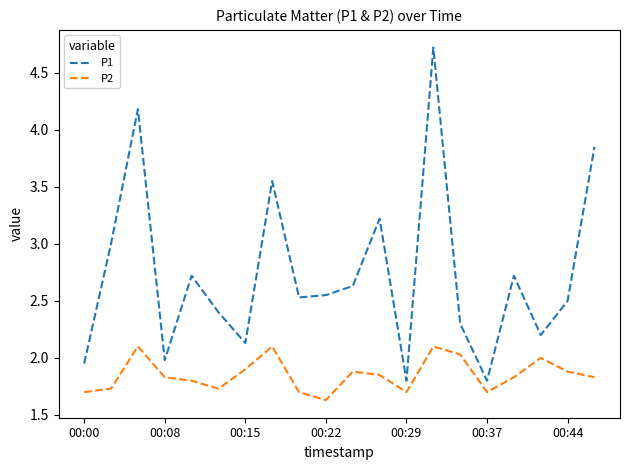

Which series has the largest range (max minus min)?

P1